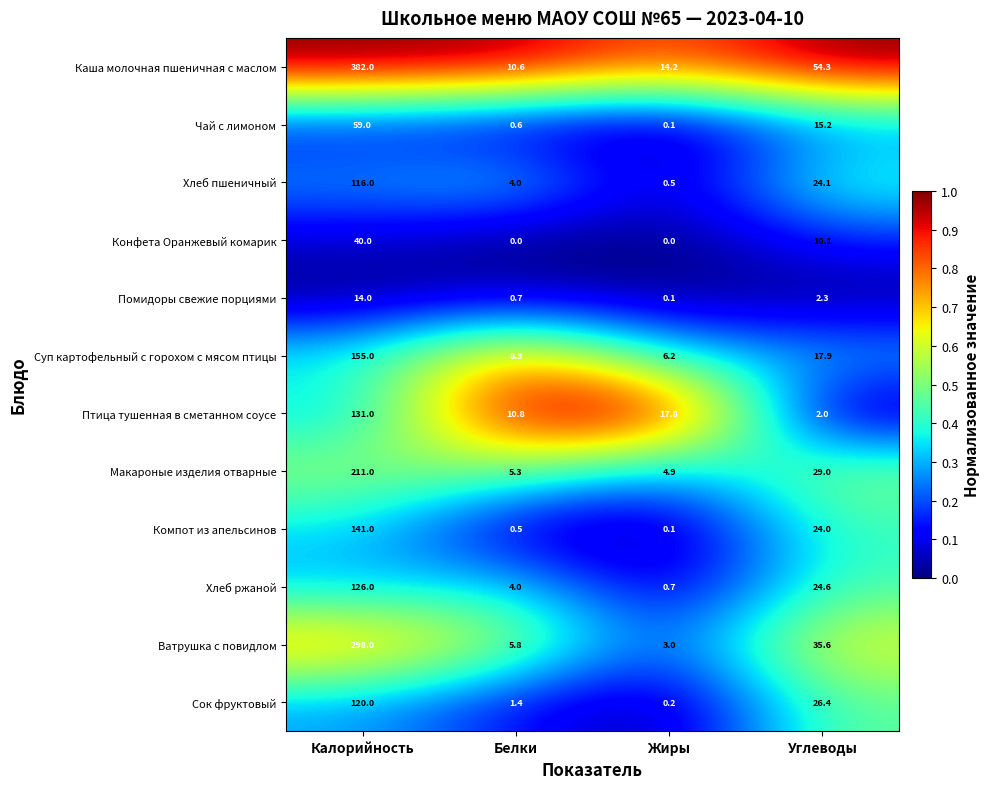

Rank the categories by Птица тушенная в сметанном соусе value from lowest to highest.

Углеводы, Белки, Жиры, Калорийность